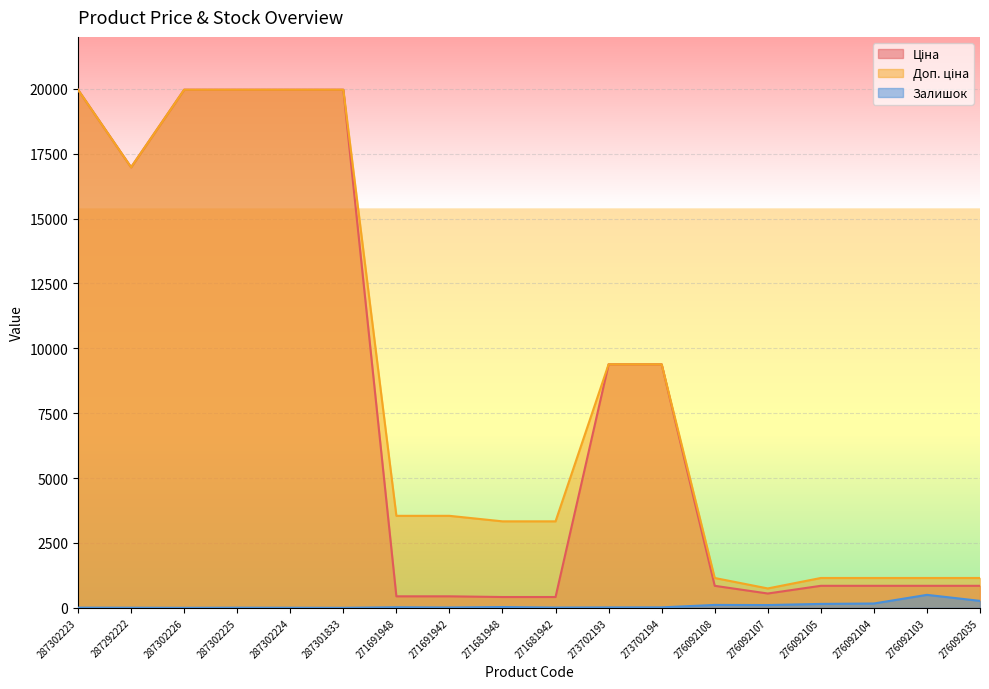

Which series has the widest spread of values?

Ціна